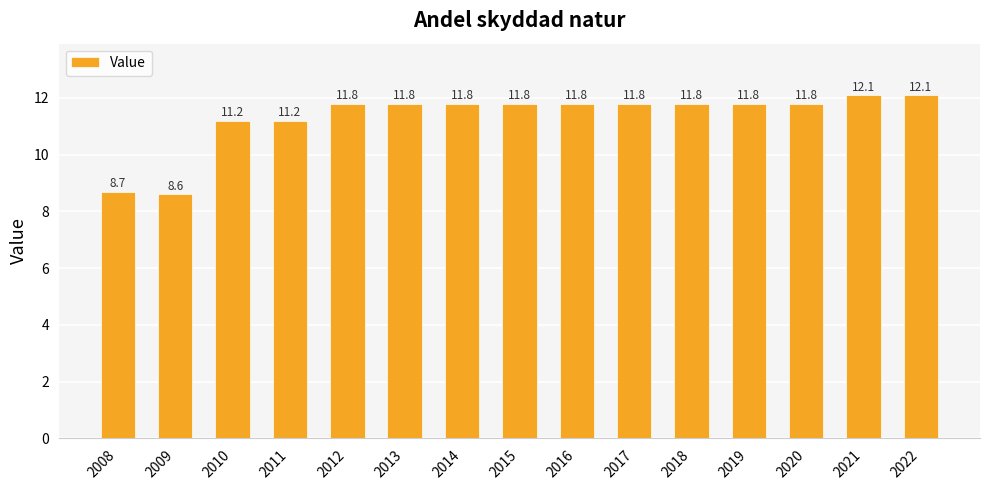

Reading right to left, list all the values displayed in this chart.

12.1	12.1	11.8	11.8	11.8	11.8	11.8	11.8	11.8	11.8	11.8	11.2	11.2	8.6	8.7